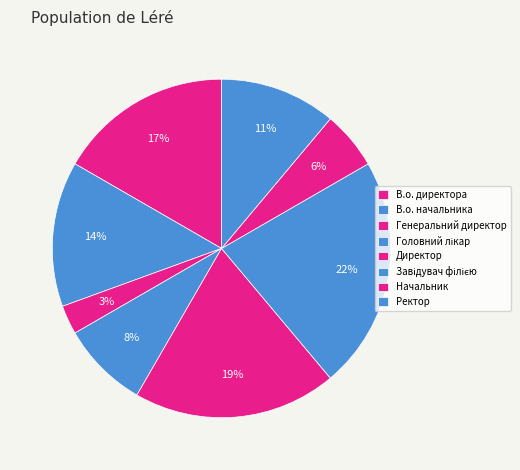

Which slice is the largest?

Завідувач філією